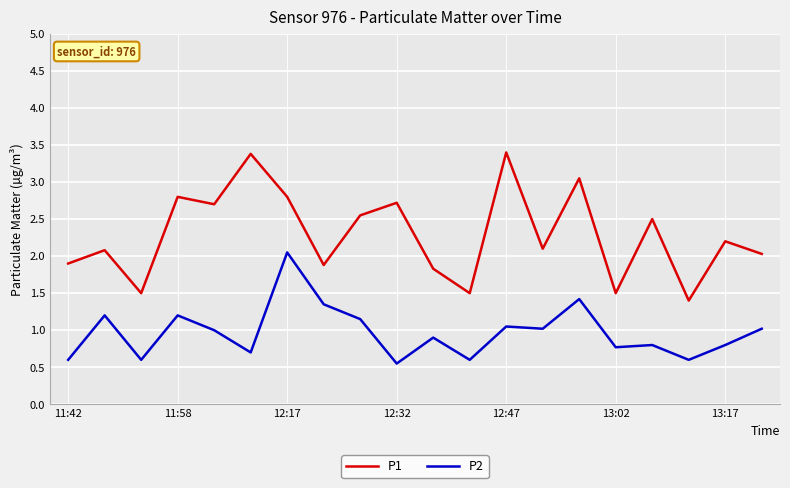

List the series in order of their peak value, highest first.

P1, P2